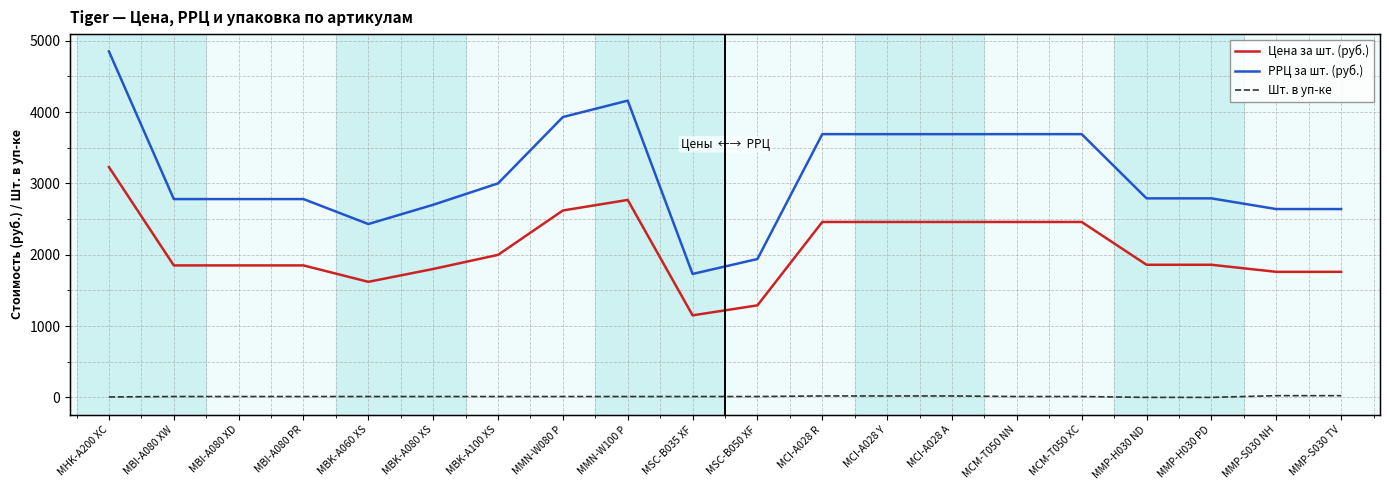

How many values in the Цена за шт. (руб.) series are below 1859?

9